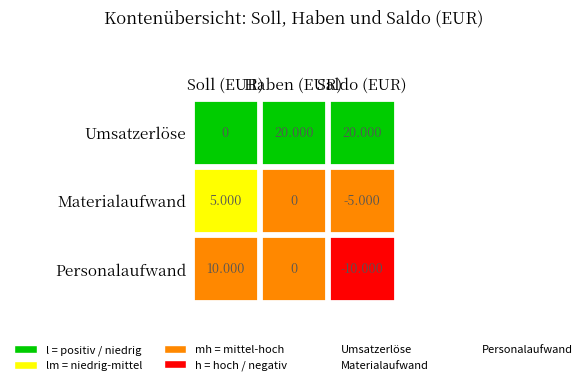

The value of Umsatzerlöse at 2 is 20000. True or false?

True